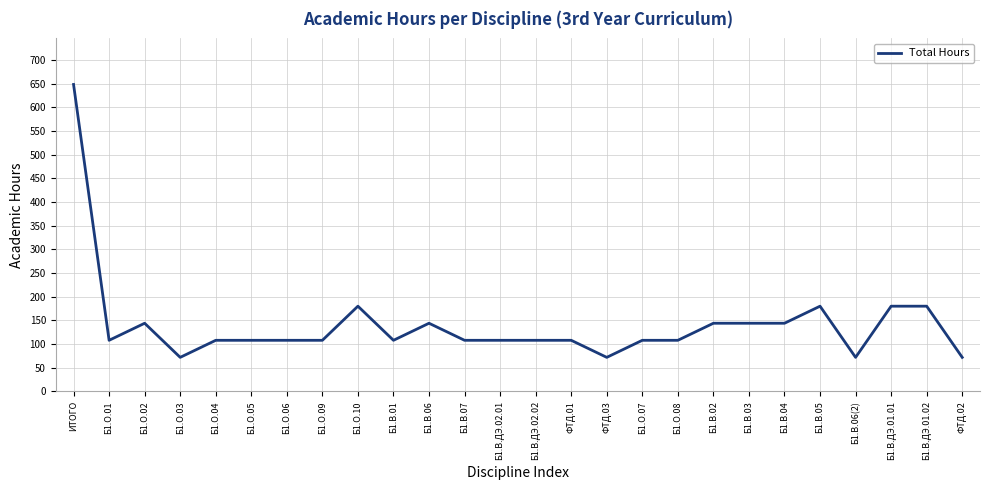

What is the difference between the maximum and minimum values?

576